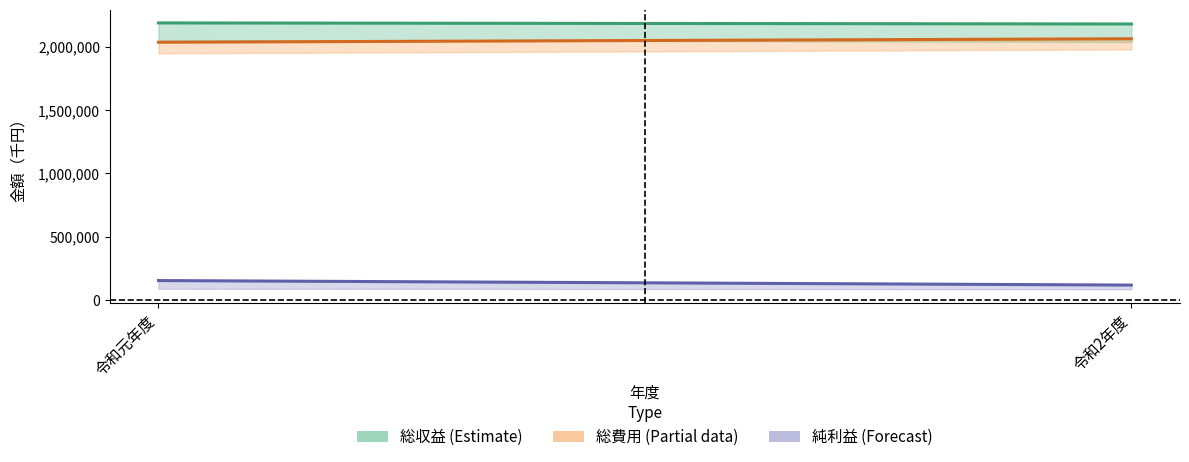

Between 令和元年度 and 令和2年度, which is larger?

令和元年度